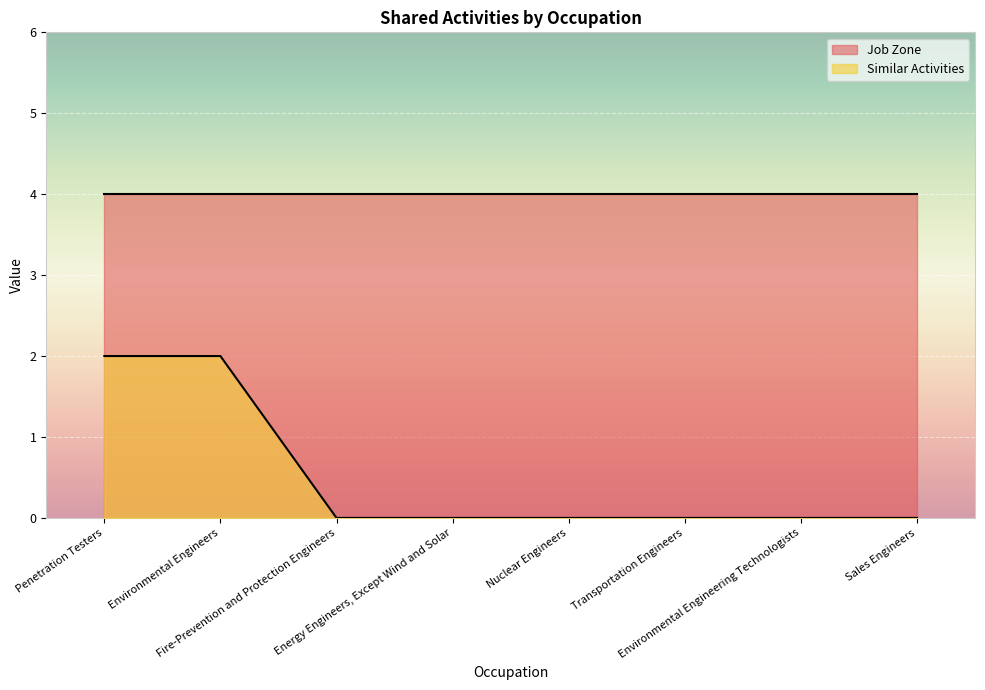

How many values are between 0 and 2?

8